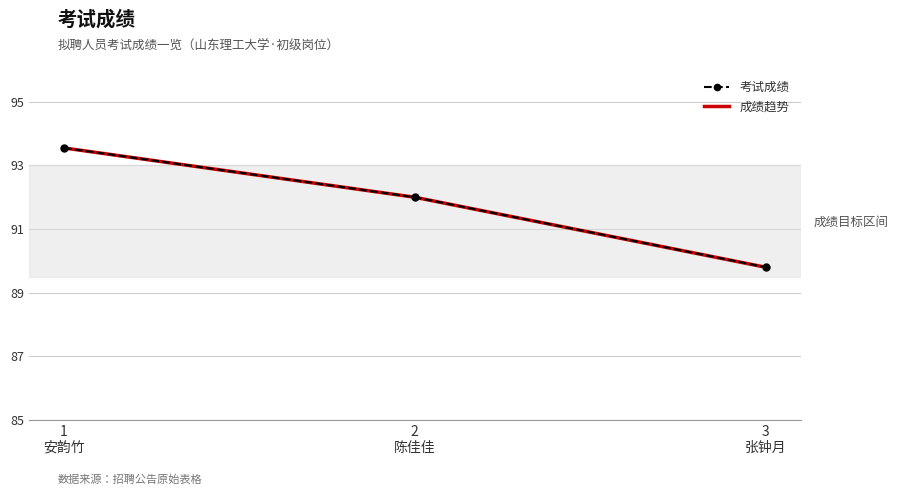

What is the minimum value for 考试成绩?

89.8